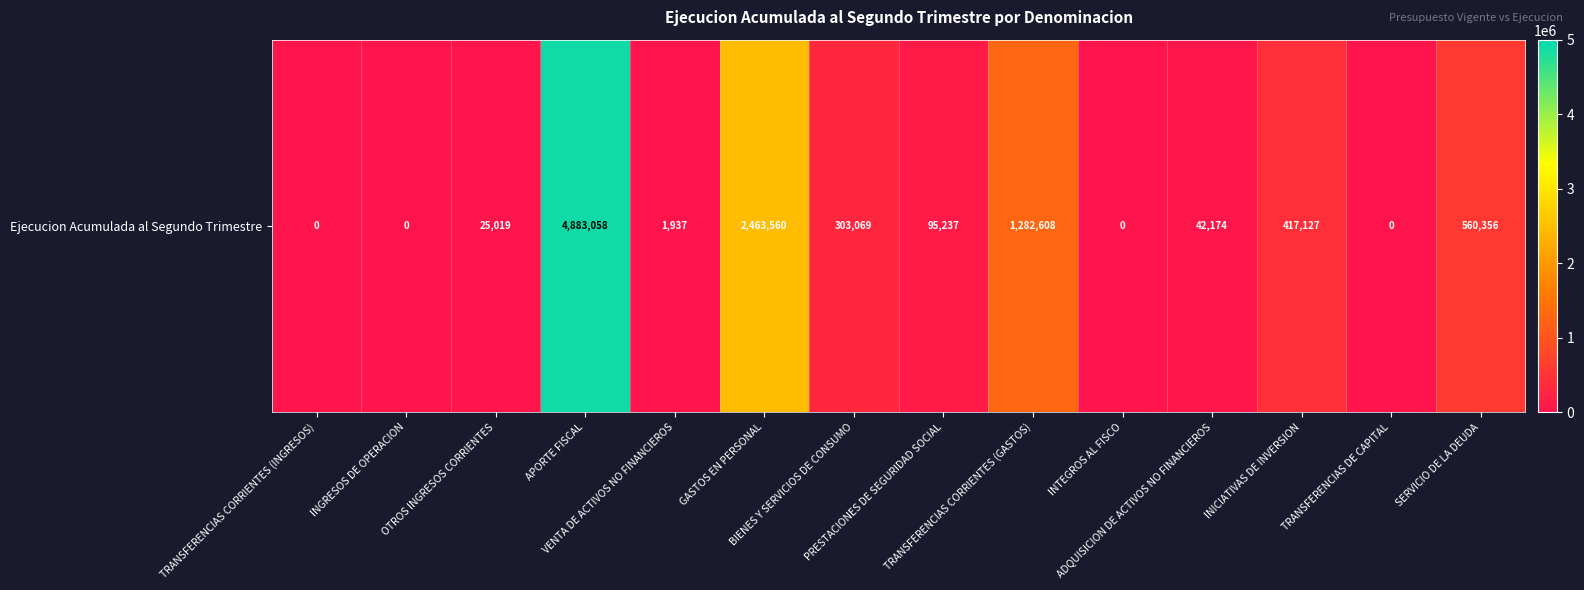

What is the maximum value shown in the chart?

4883058